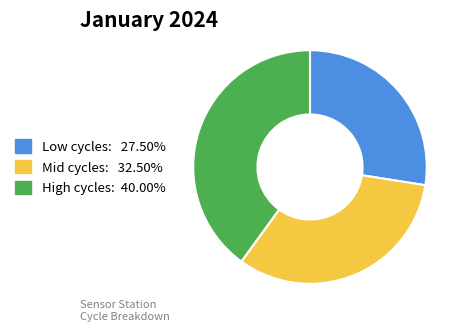

Is there a majority slice in this chart?

No